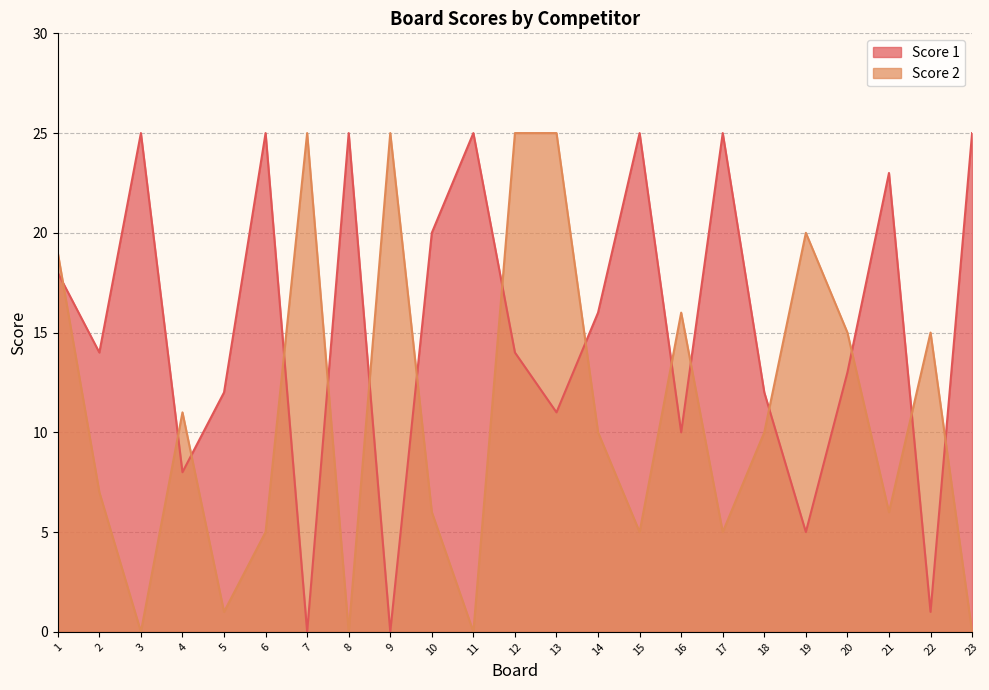

Which series has the largest range (max minus min)?

Score 1